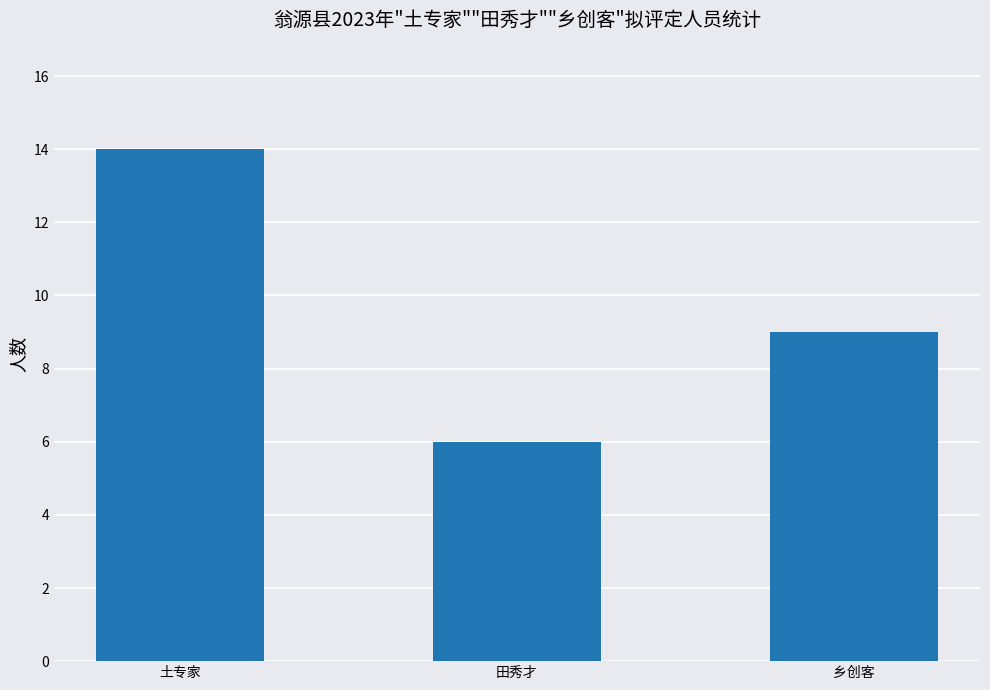

Is it true that the value at 土专家 is 6?

False